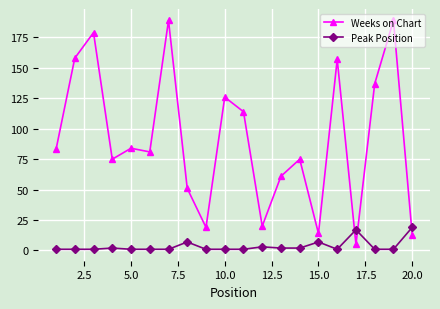

What is the sum of all Weeks on Chart values?

1830